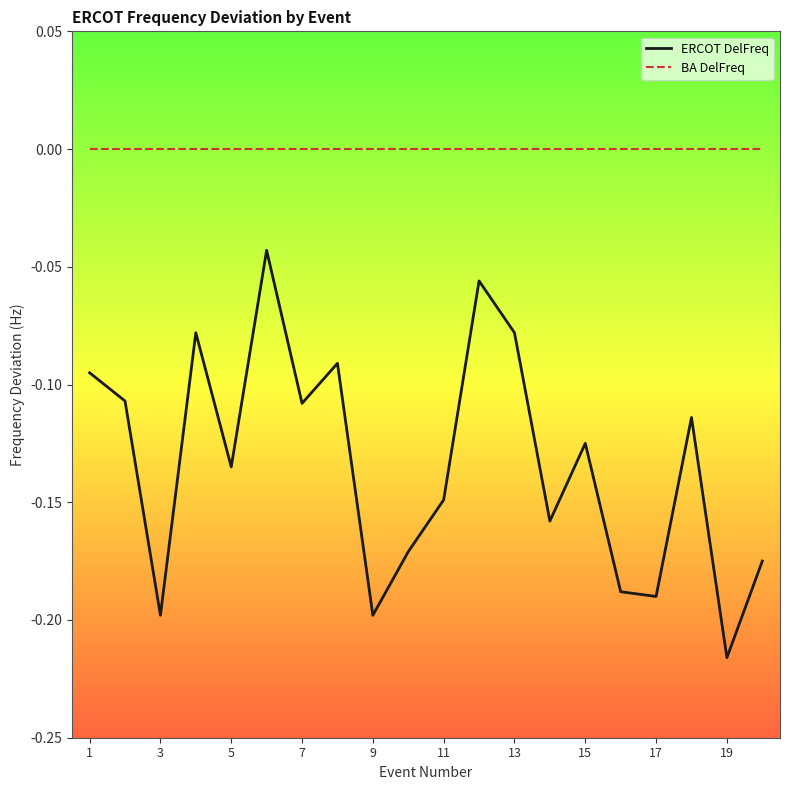

True or false: BA DelFreq and ERCOT DelFreq cross at least once.

False